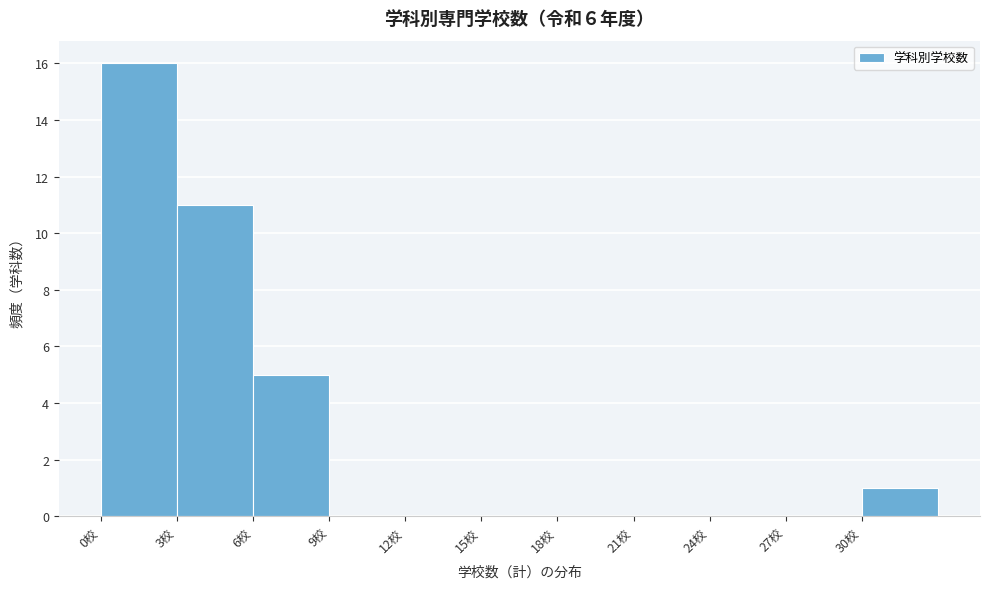

Over which range of the x-axis is the bar tallest?

0 to 3